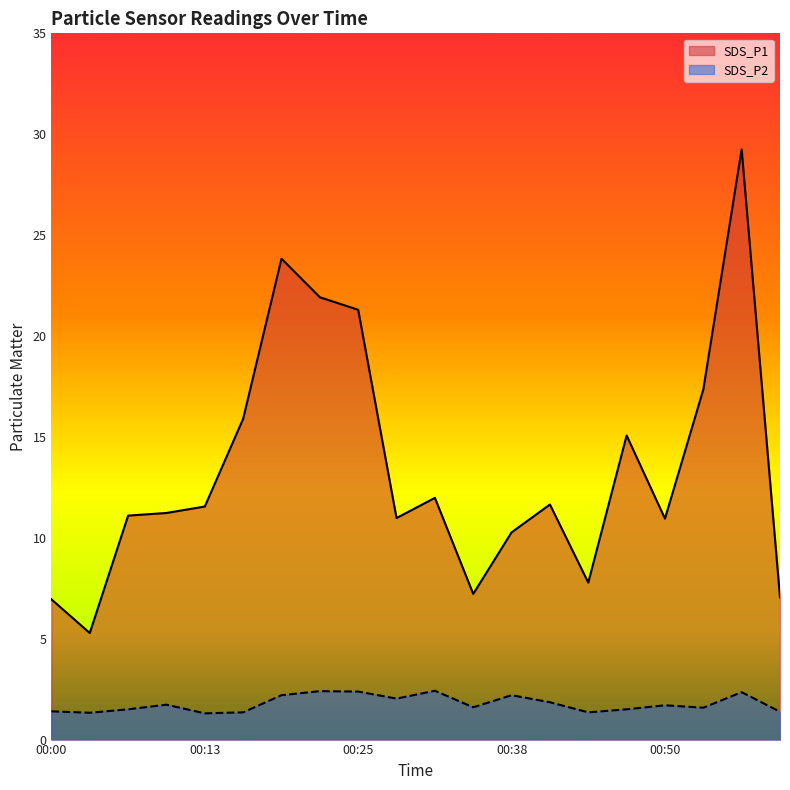

Reading right to left, transcribe all the data shown in this chart.

SDS_P1: 00:59=7.0	00:56=29.2	00:53=17.4	00:50=10.9	00:47=15.1	00:44=7.8	00:41=11.7	00:38=10.3	00:34=7.2	00:31=12.0	00:28=11.0	00:25=21.3	00:22=21.9	00:19=23.8	00:16=15.9	00:13=11.6	00:10=11.2	00:06=11.1	00:03=5.3	00:00=7.0
SDS_P2: 00:59=1.4	00:56=2.4	00:53=1.6	00:50=1.7	00:47=1.5	00:44=1.4	00:41=1.9	00:38=2.2	00:34=1.6	00:31=2.4	00:28=2.0	00:25=2.4	00:22=2.4	00:19=2.2	00:16=1.4	00:13=1.3	00:10=1.7	00:06=1.5	00:03=1.3	00:00=1.4